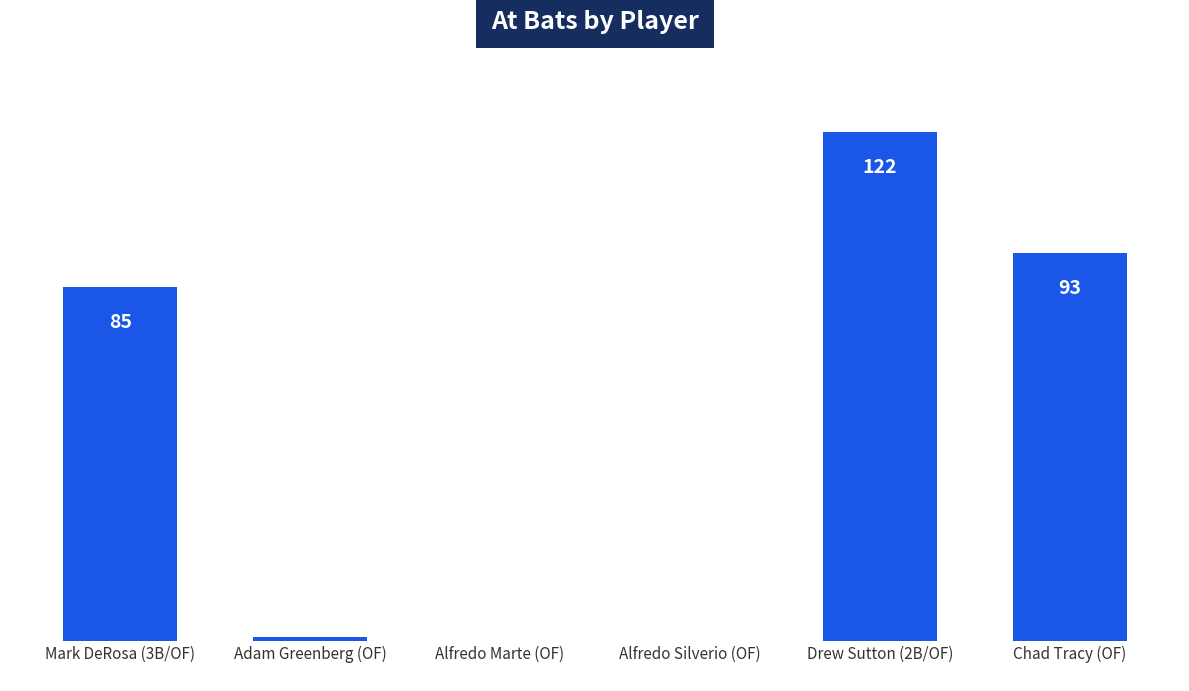

Which label corresponds to the largest value in the chart?

Drew Sutton (2B/OF)